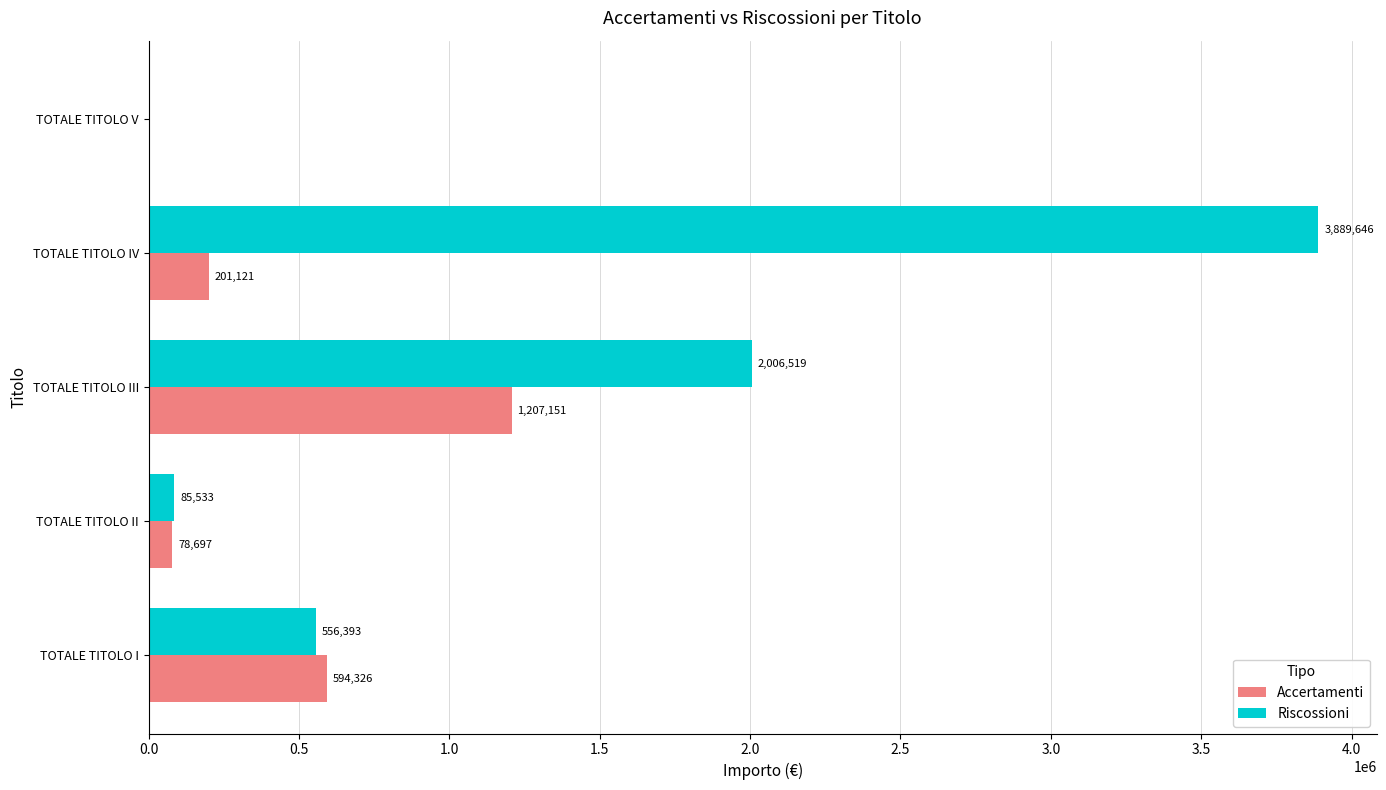

What is the greatest value displayed?

3889646.0